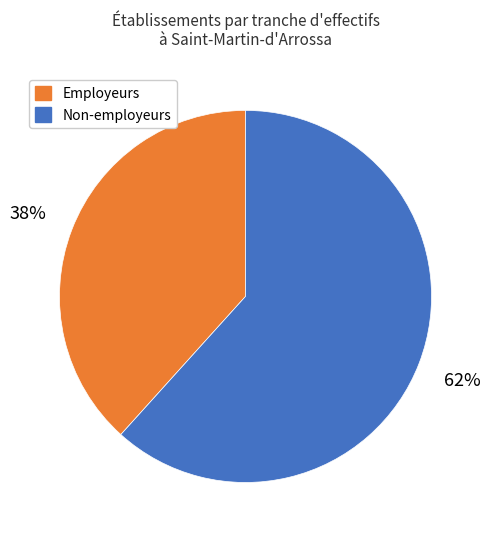

To the nearest percent, what is the average slice percentage?

50%